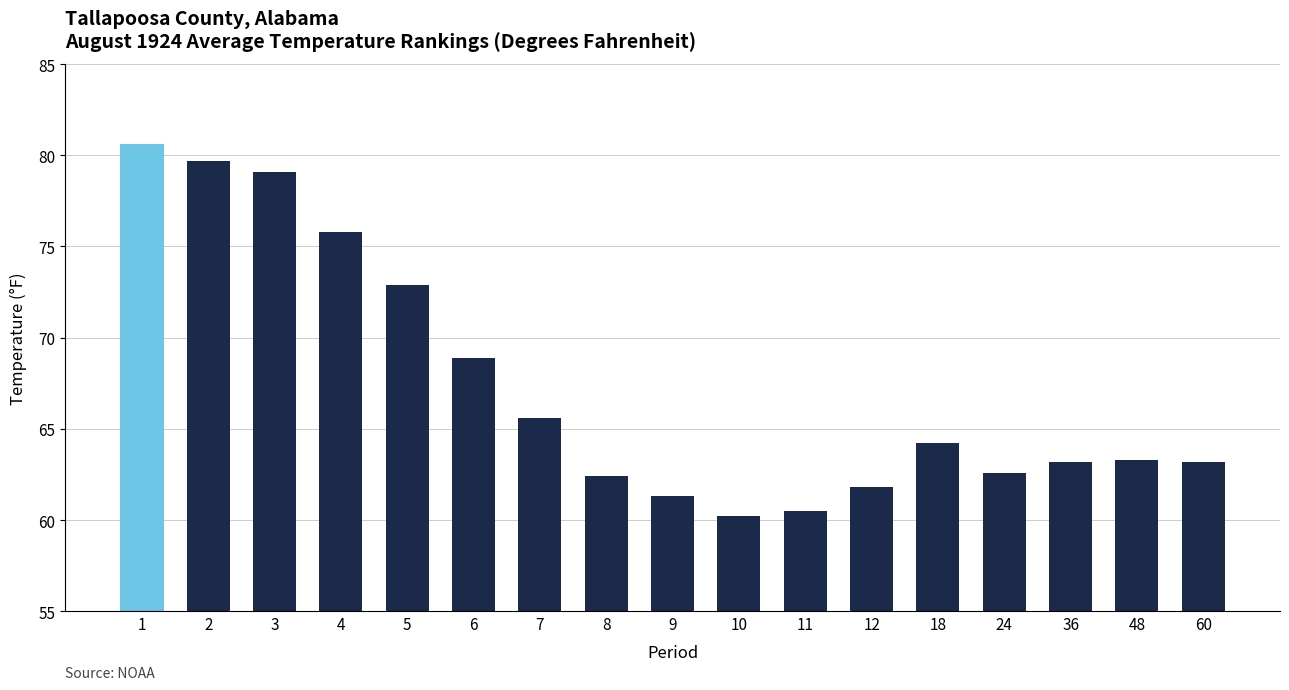

What is the greatest value displayed?

80.6